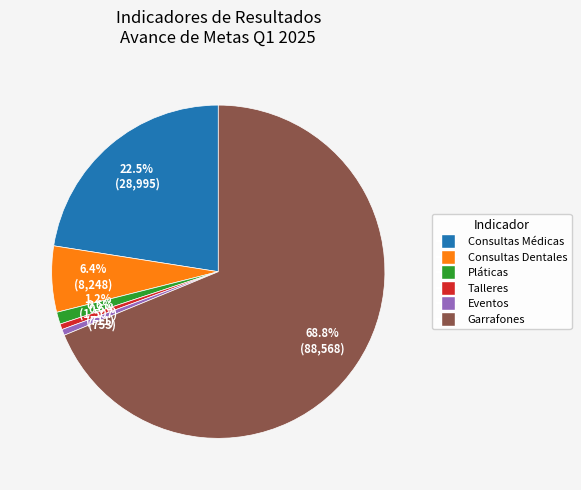

What percentage is the Talleres slice, to the nearest percent?

1%